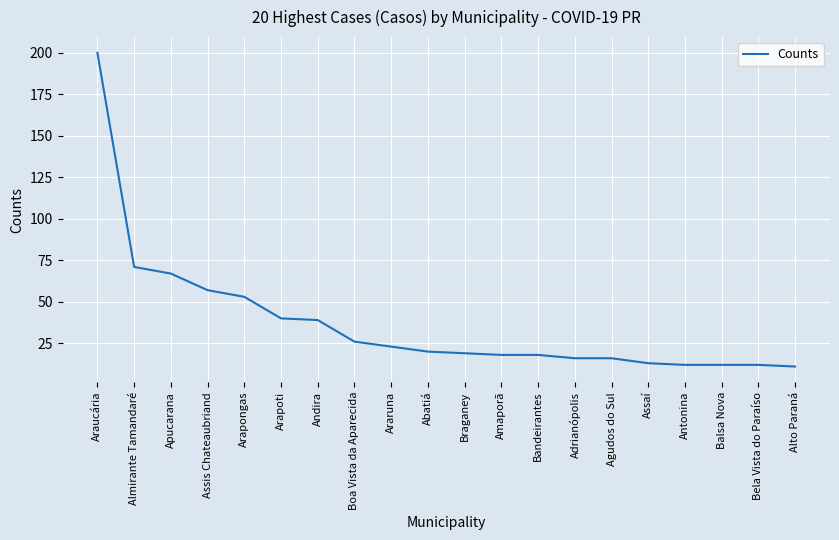

What is the average value?

37